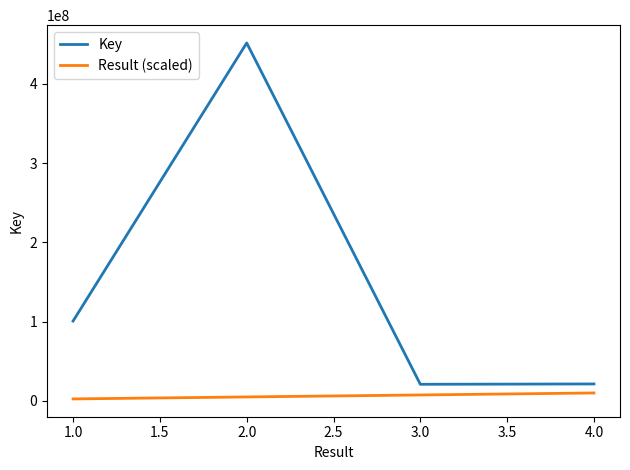

What is the sum of all Result (scaled) values?

25000000